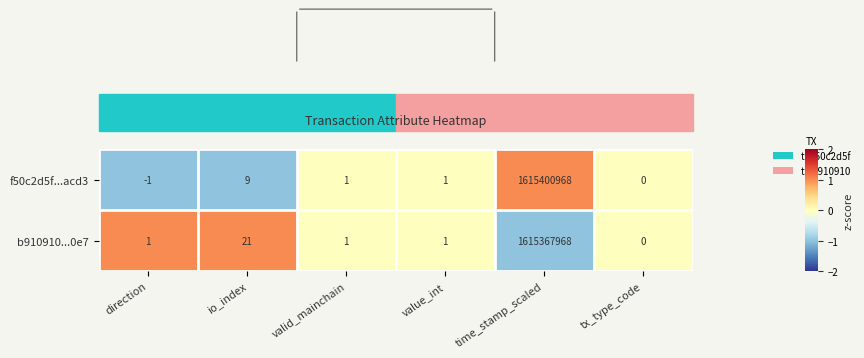

At which label is b910910...0e7 closest to 807683984?

io_index